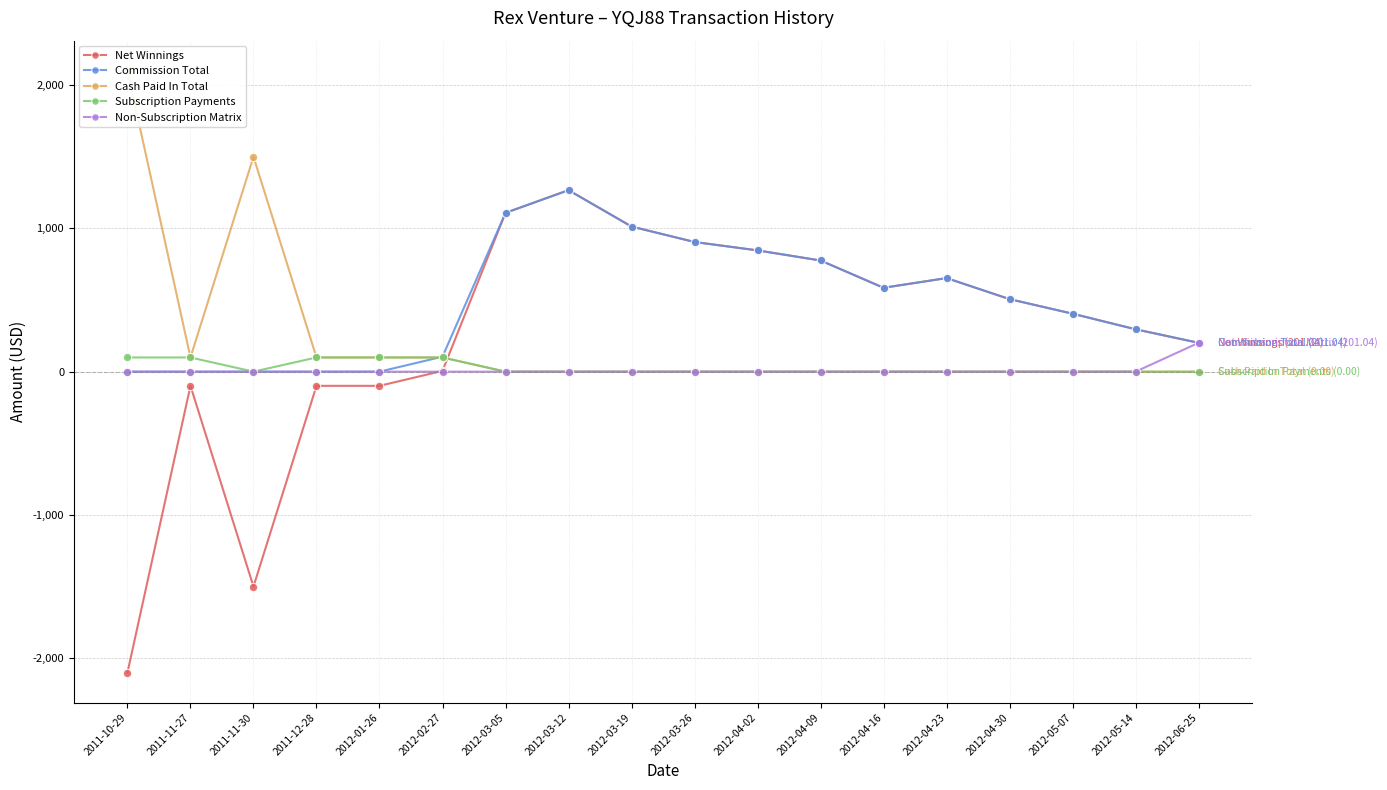

What is the total value across all series at 2012-03-19?

2024.5